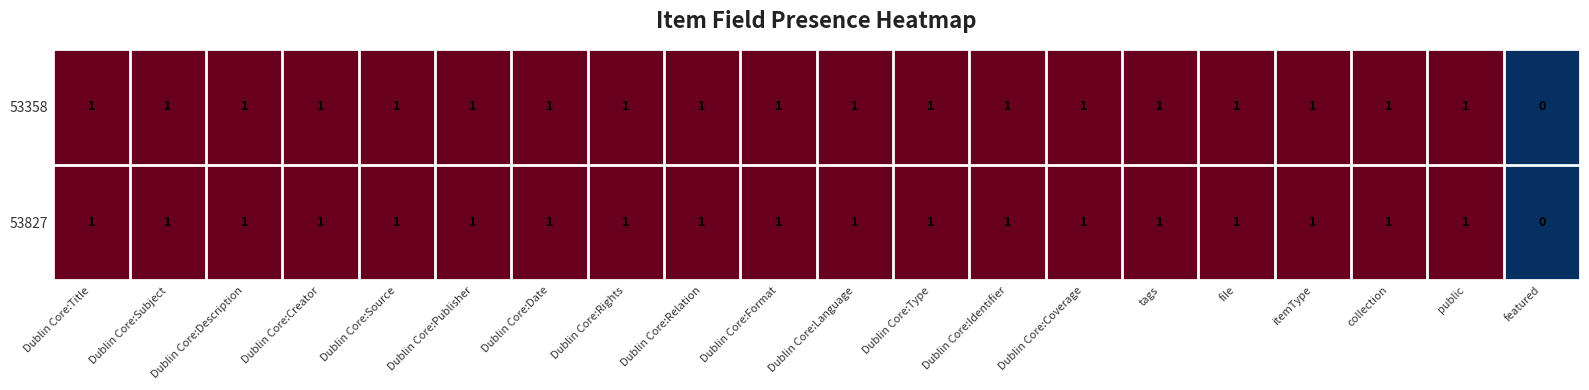

What is the sum of all 53827 values?

19